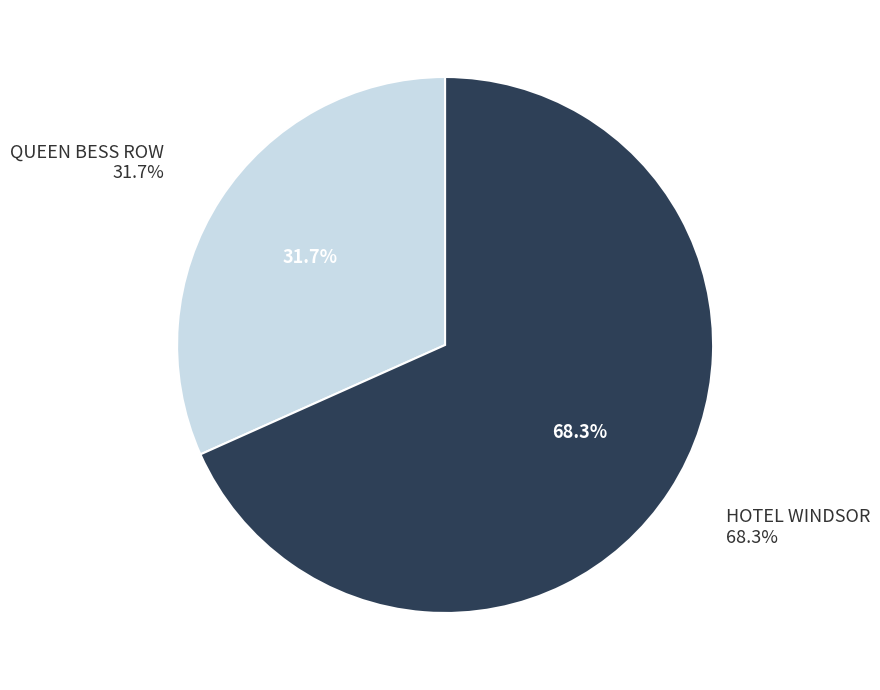

What is the largest slice in the pie chart?

HOTEL WINDSOR